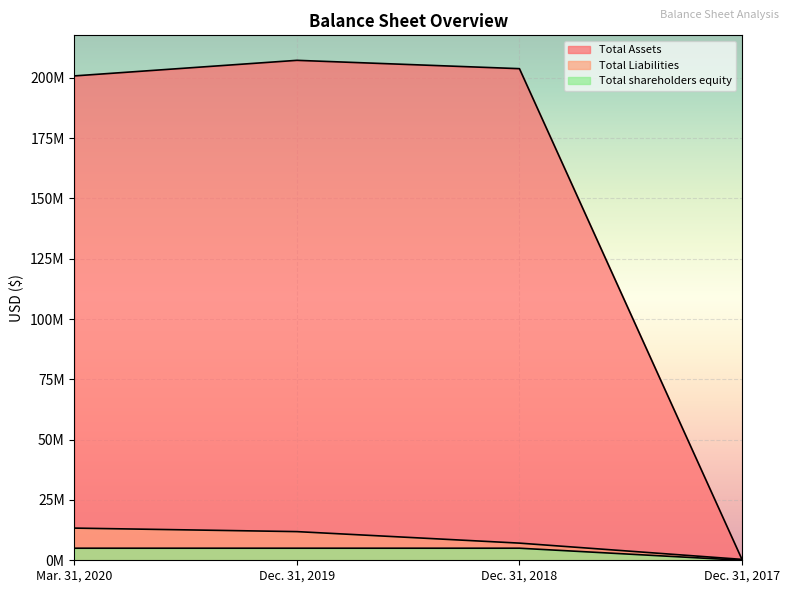

What is the greatest value displayed?

207230550